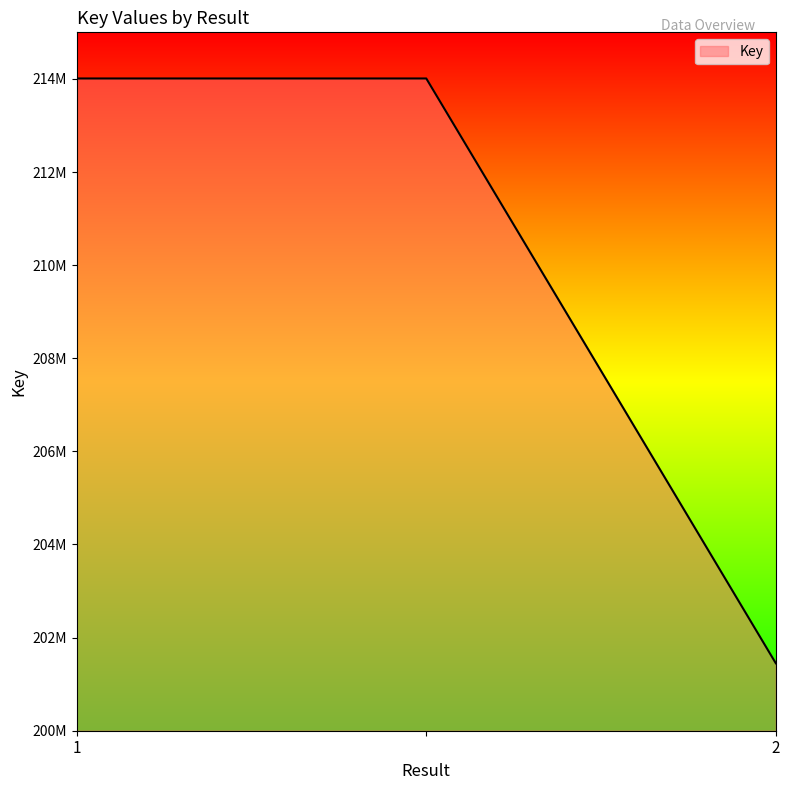

What is the label of the 1st point from the left?

1